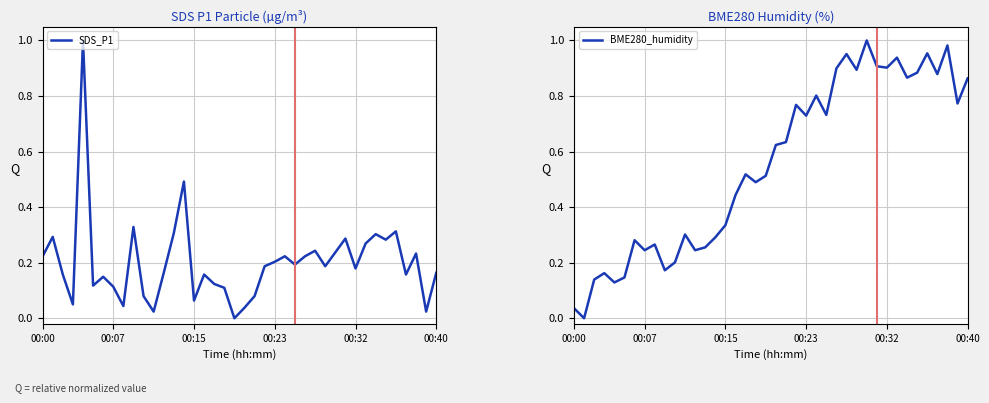

What is the sum of the BME280_humidity values at 24 and 11?

1.1